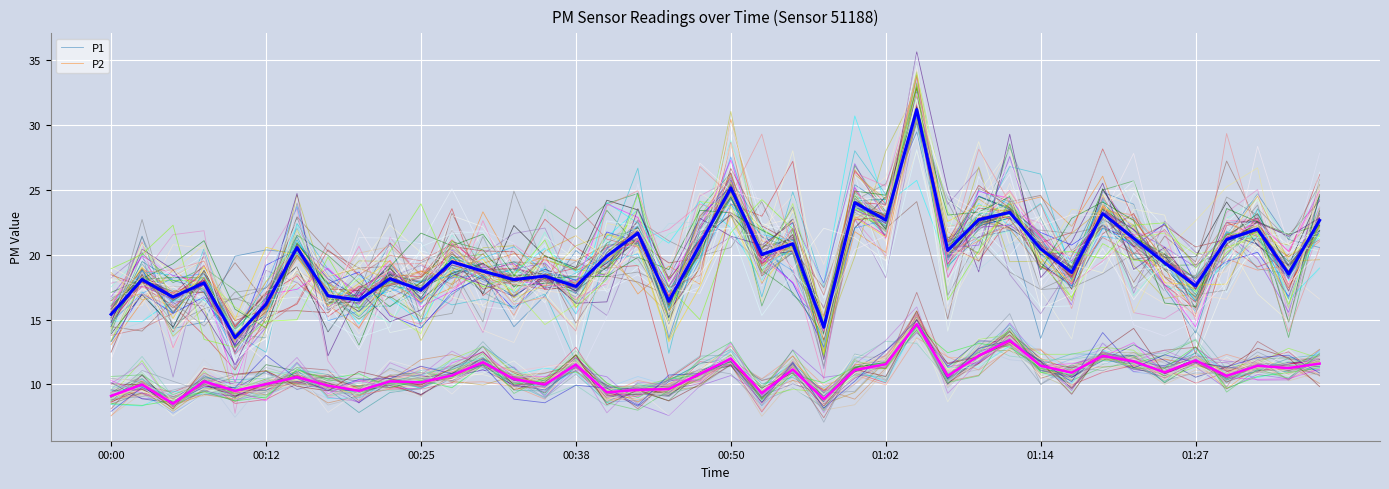

What is the sum of all P1 values?

787.4